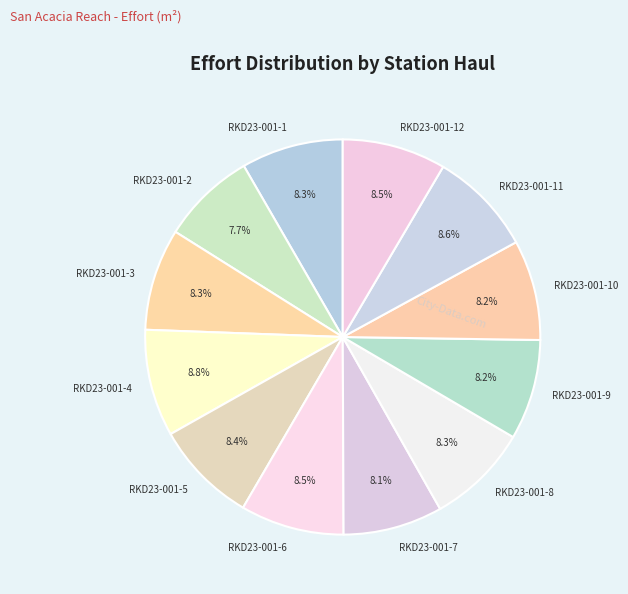

What percentage do RKD23-001-8 and RKD23-001-4 together represent?

17.1%